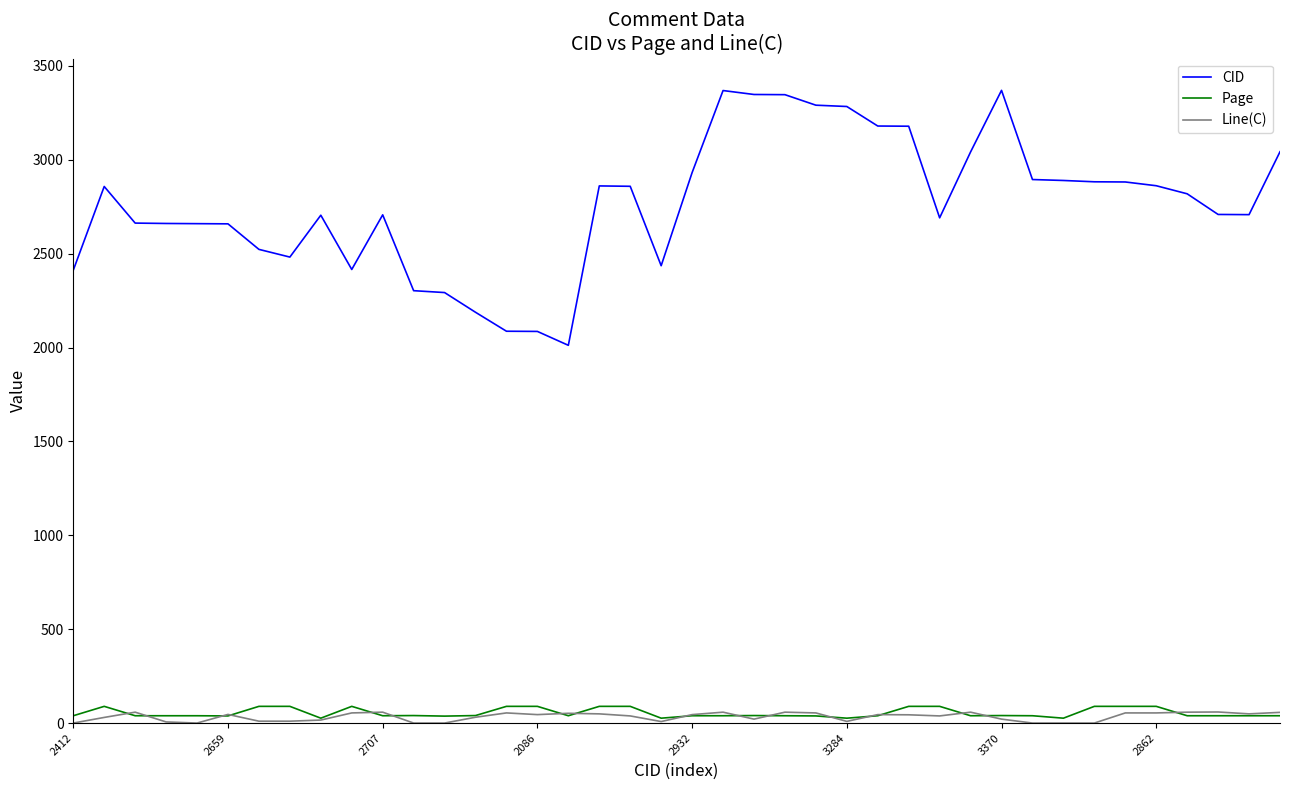

True or false: CID and Line(C) intersect in this chart.

False